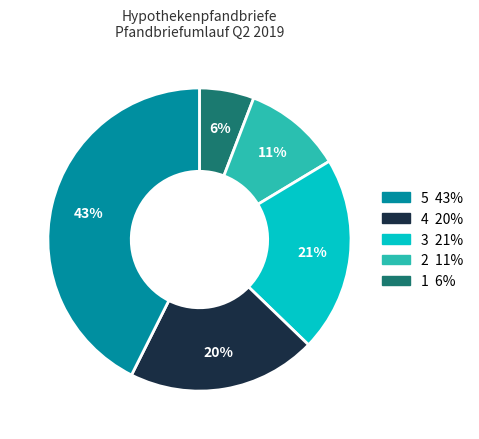

Does any single category account for the majority?

No